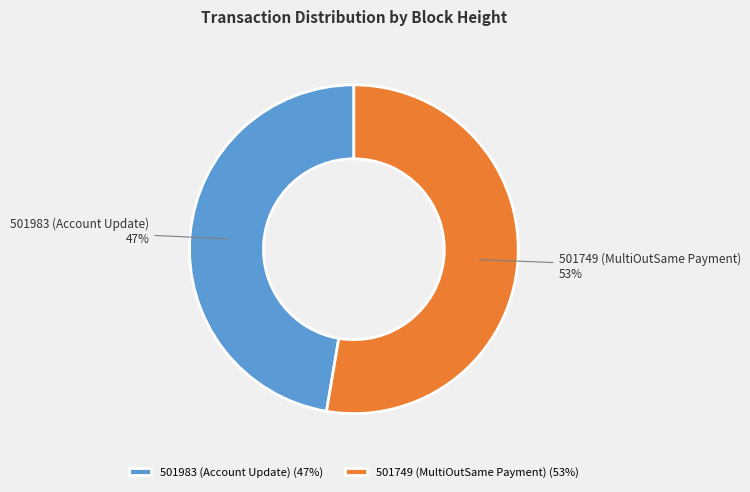

Which category accounts for the majority?

501749 (MultiOutSame Payment)